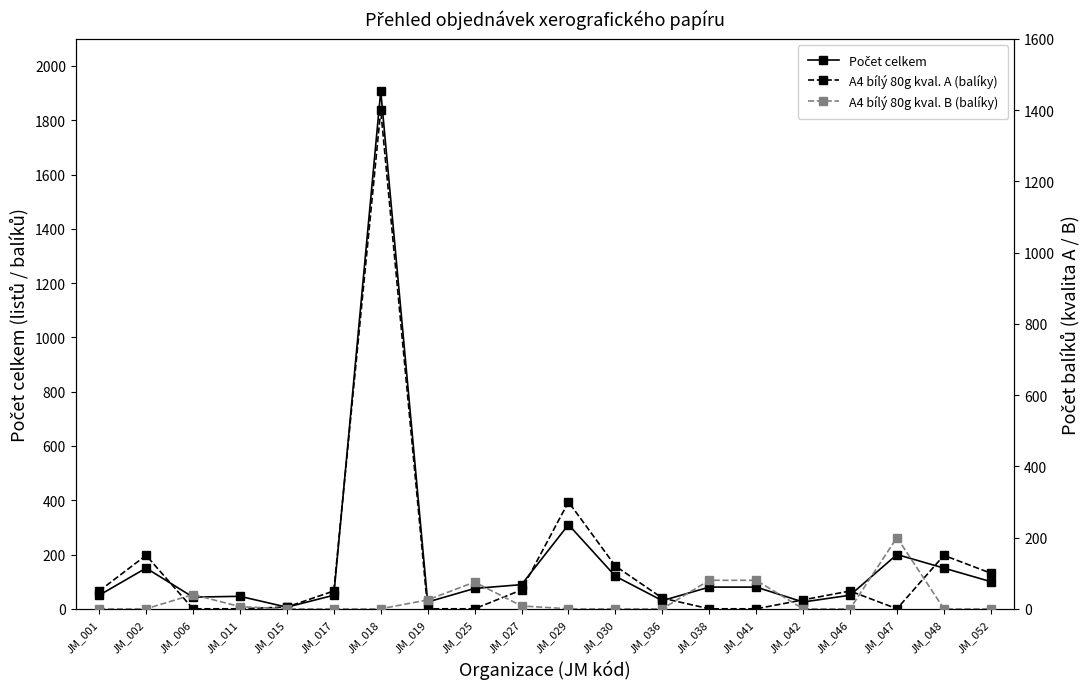

What is the total value across all series at JM_030?

240